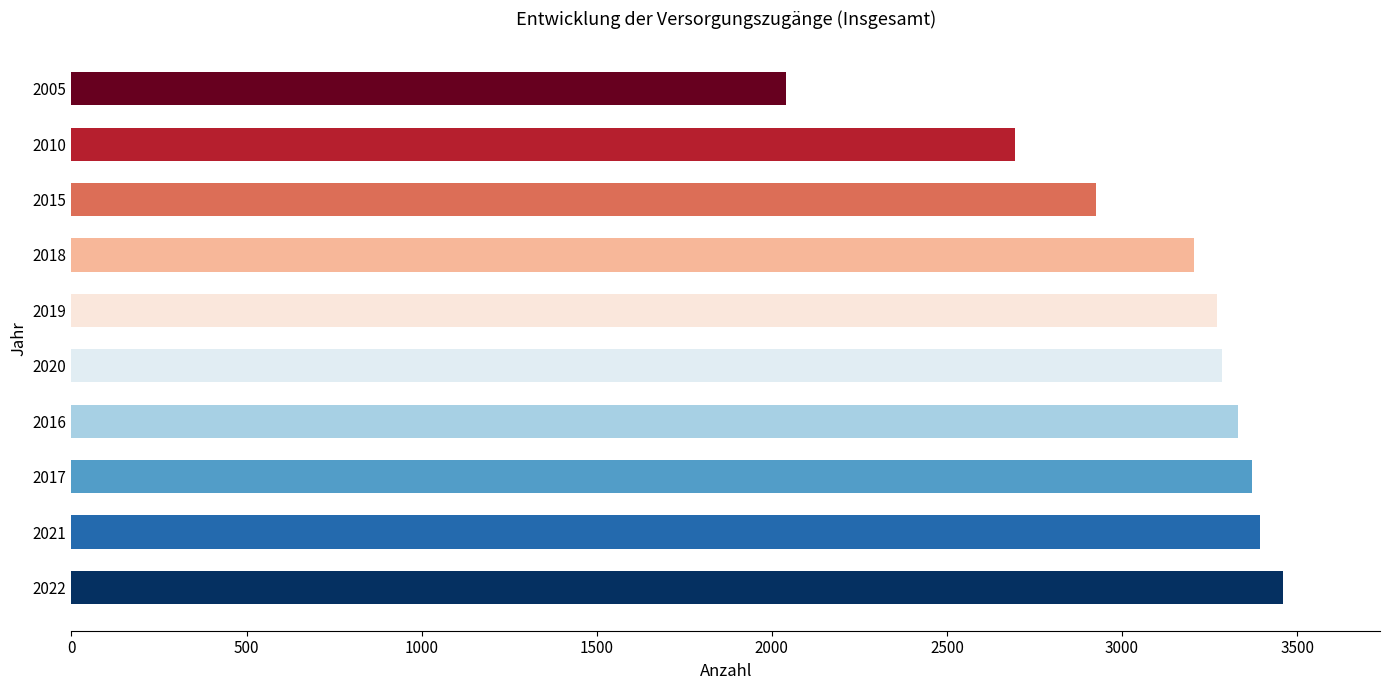

Reading top to bottom, transcribe all the data shown in this chart.

2040	2695	2925	3205	3270	3285	3330	3370	3395	3460